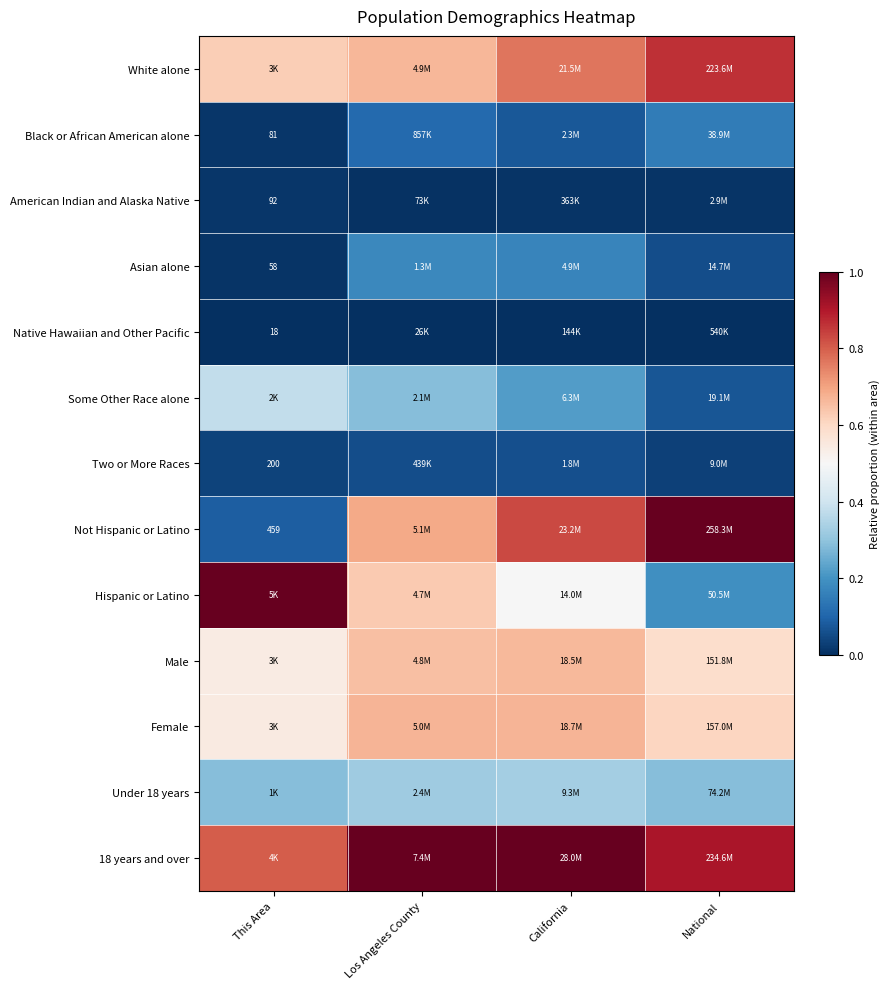

How many series are shown in this chart?

13